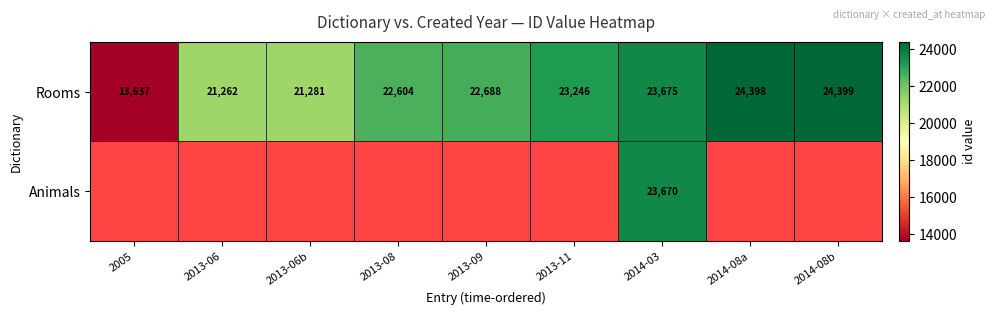

What is the minimum value for Rooms?

13637